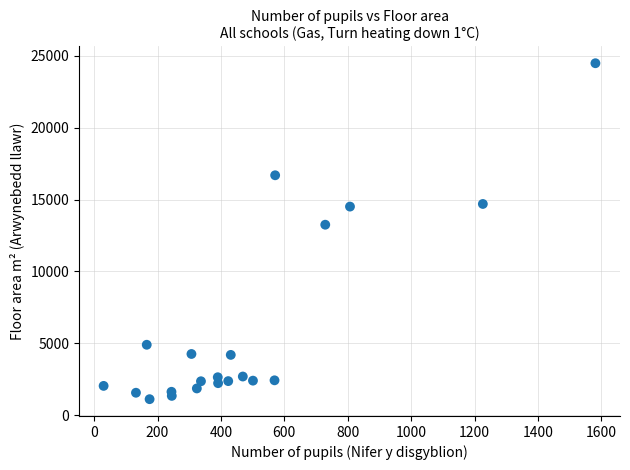

What Y value in the scatter plot is closest to 12799?

13250